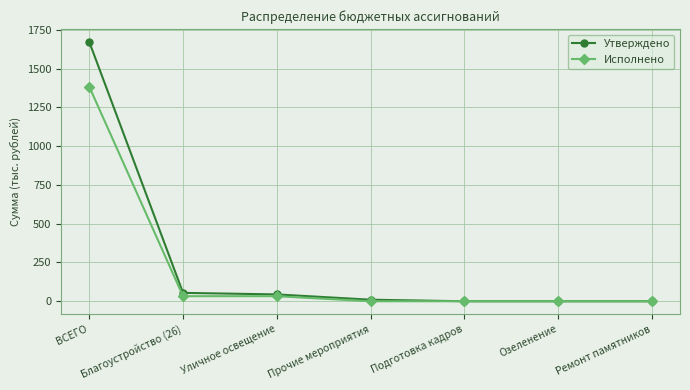

At which category is the sum across all series the highest?

ВСЕГО